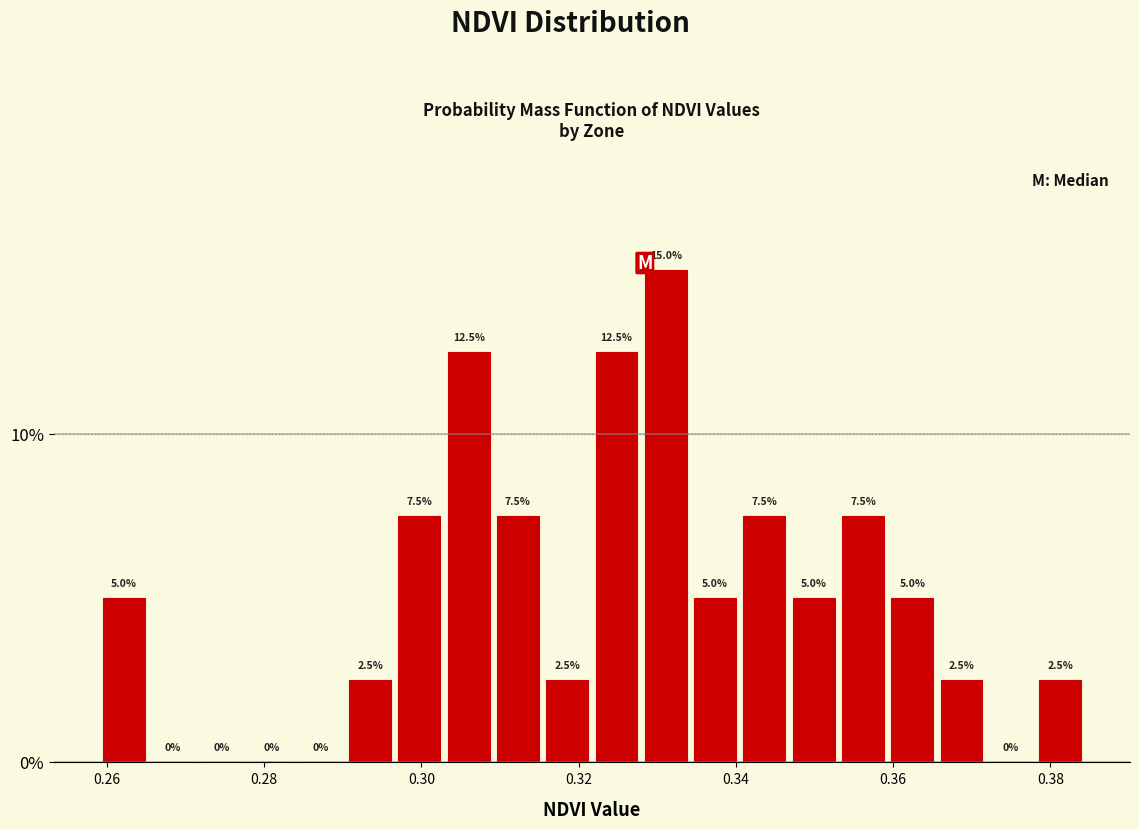

Around what value on the x-axis is the tallest bar? Give the approximate position of its centre, as read against the axis.

0.332